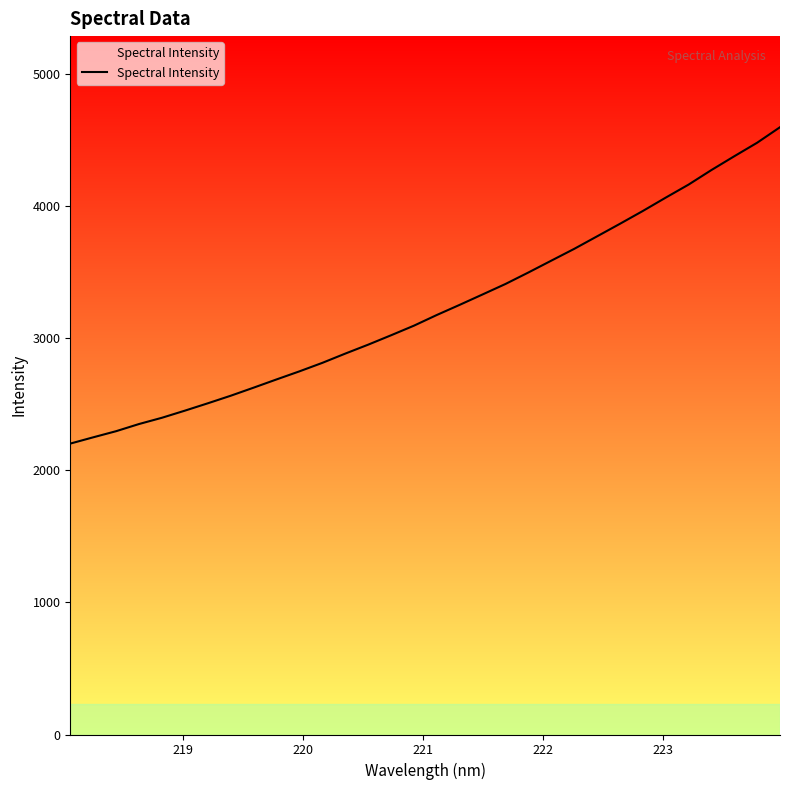

What is the greatest value displayed?

4596.5